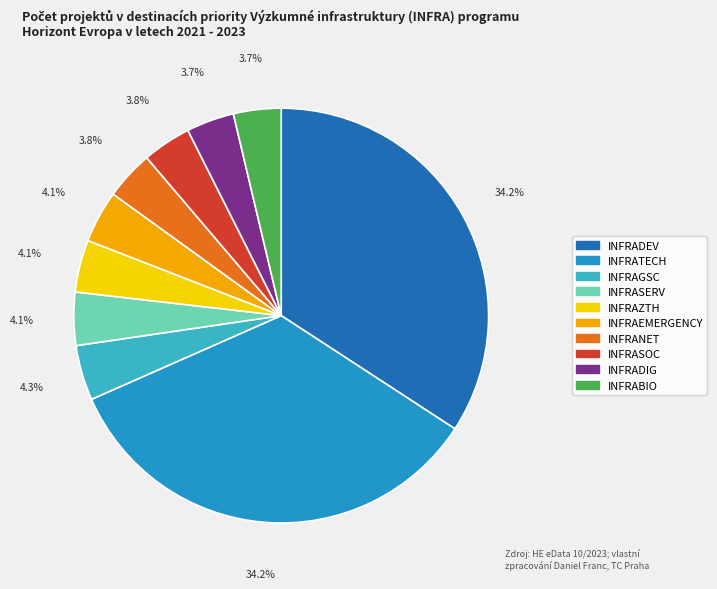

How many segments does this pie chart have?

10